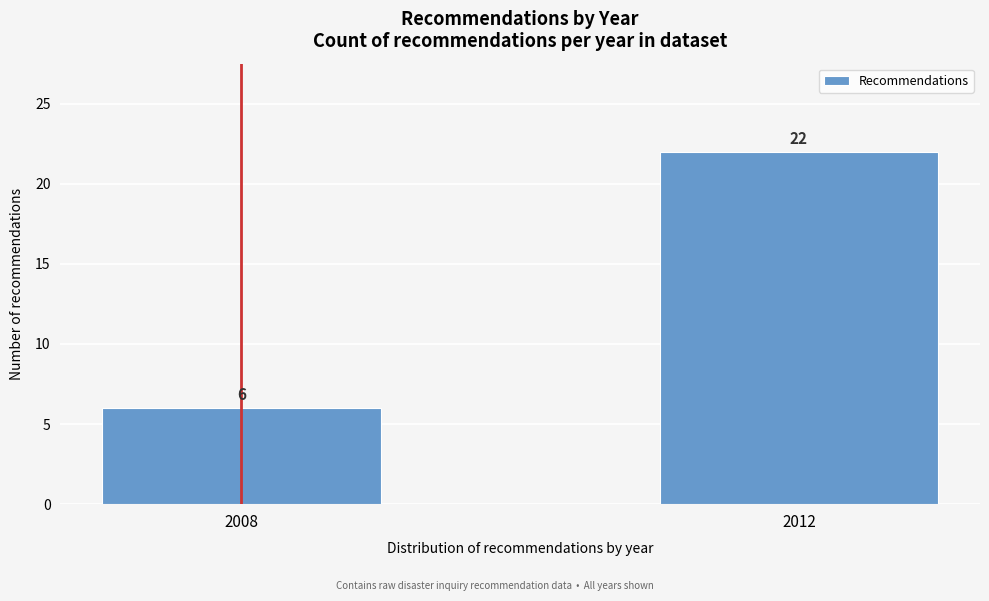

Reading left to right, list all the values displayed in this chart.

6	22